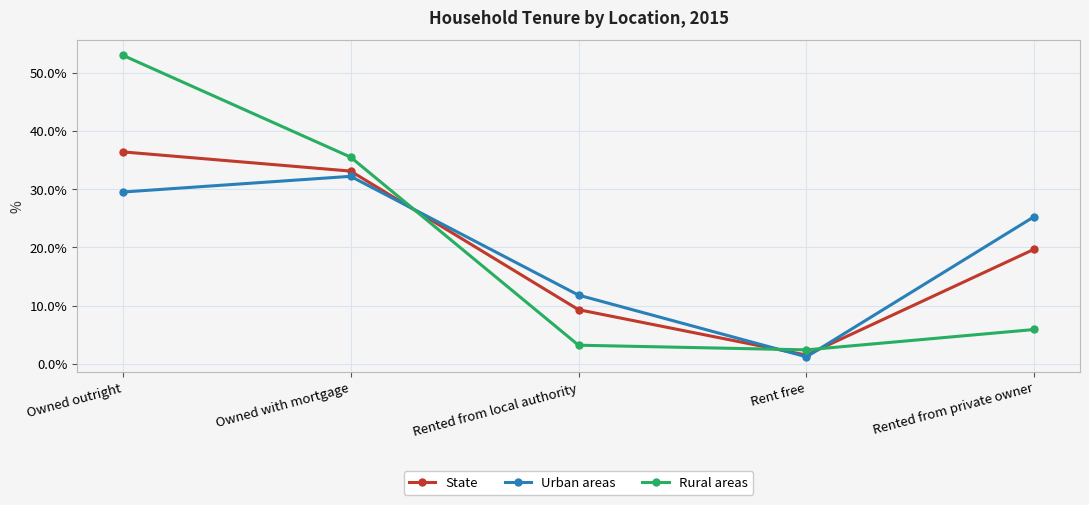

What is the difference between the maximum and minimum values in the Urban areas series?

31.0